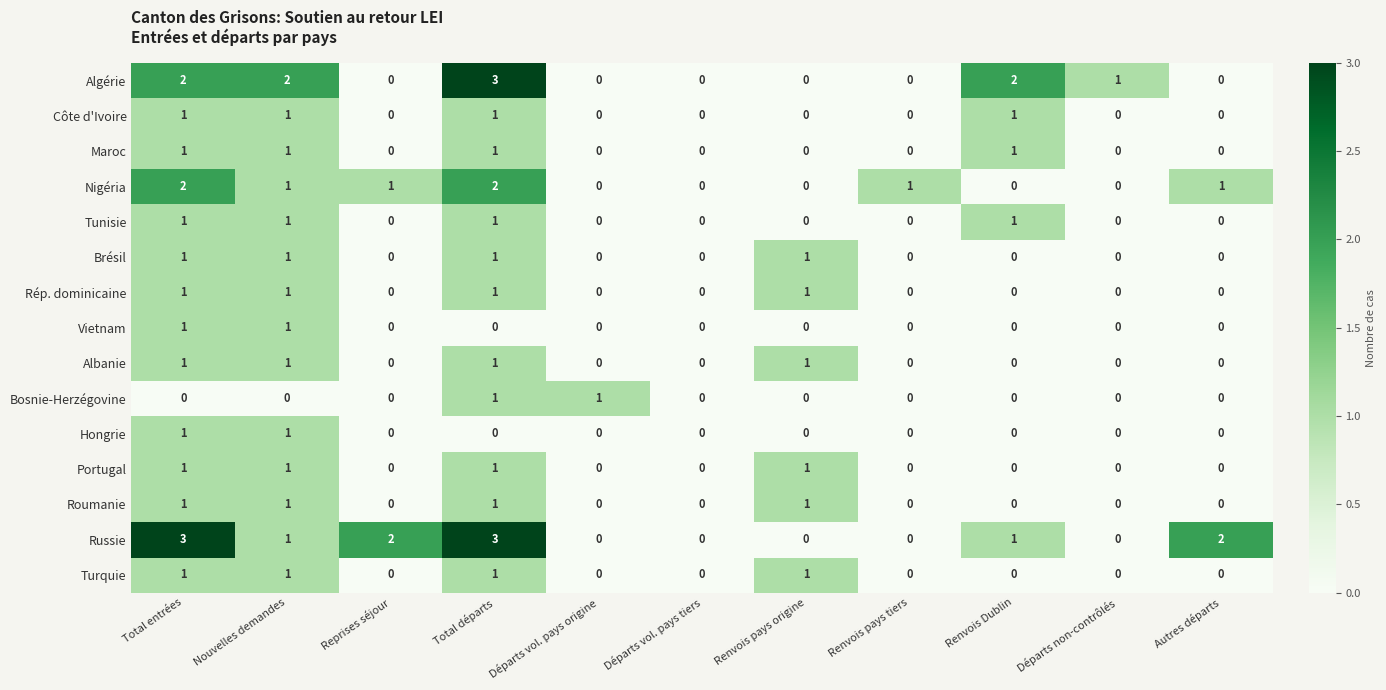

Which series has the largest total across all categories?

Russie